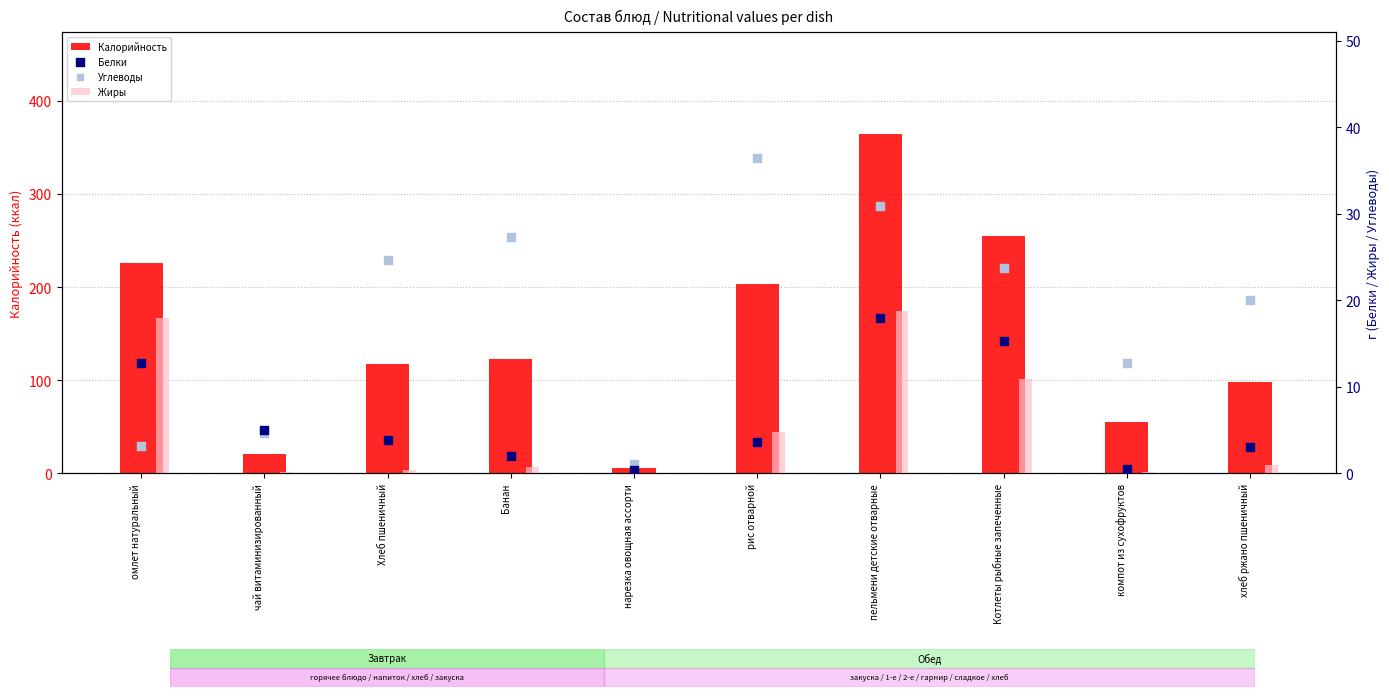

Is the value of Калорийность at компот из сухофруктов greater than the value of Жиры at хлеб ржано пшеничный?

Yes